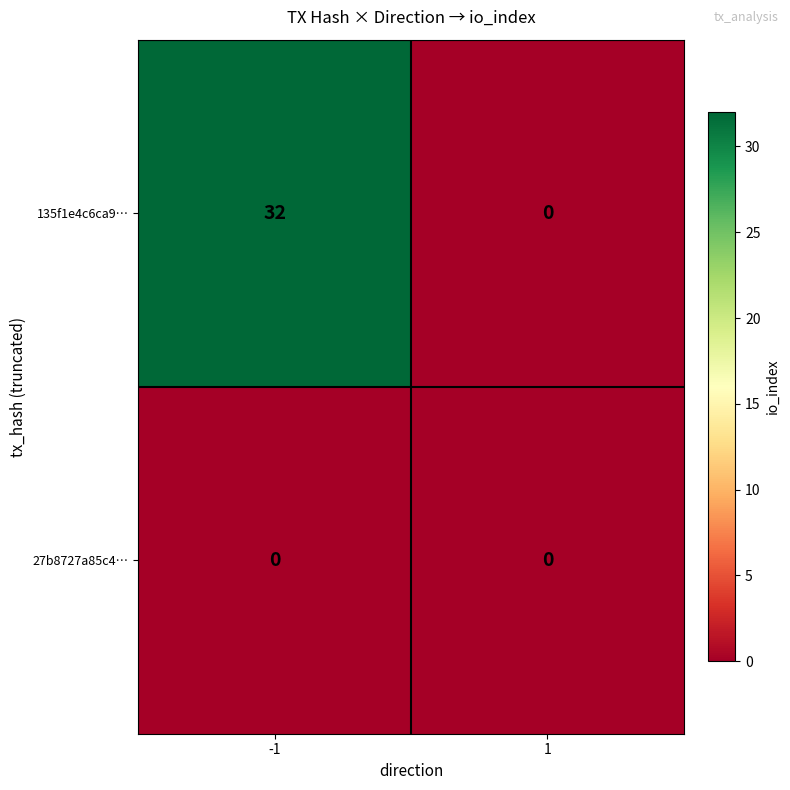

Reading right to left, list all the values displayed in this chart.

135f1e4c6ca9…: 0	32
27b8727a85c4…: 0	0